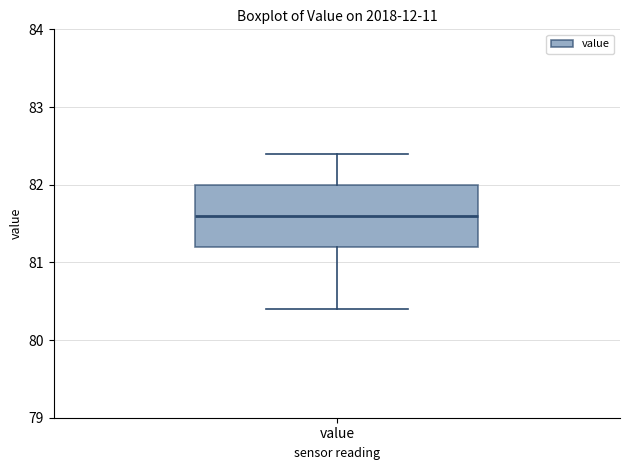

Transcribe this box plot: give where the median line is, the range the box spans, and where the two whiskers end, as read against the y-axis. The values are not printed on the chart, so give them approximately, as read against the axis.

median 81.6, box 81.2 to 82.0, whiskers 80.4 to 82.4